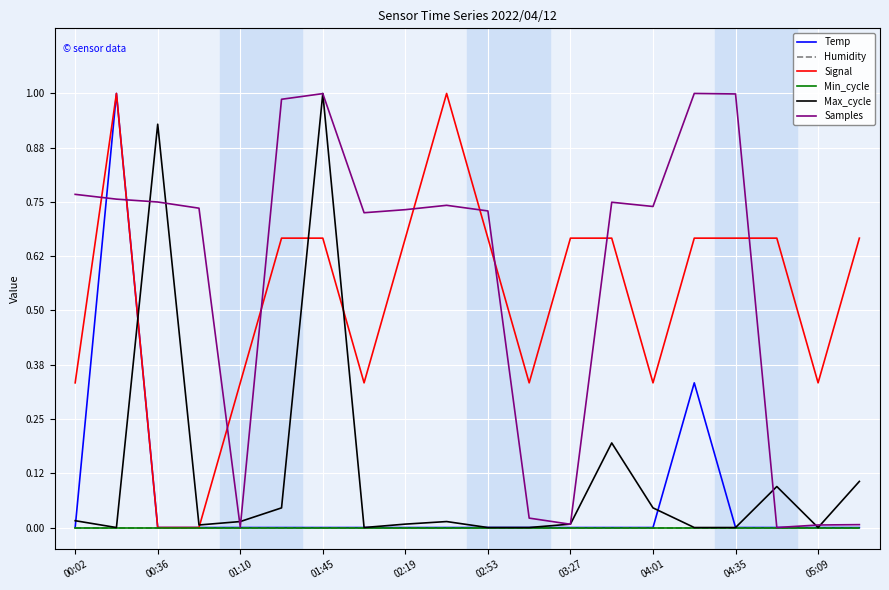

Is this an area chart (filled region under the line)?

No